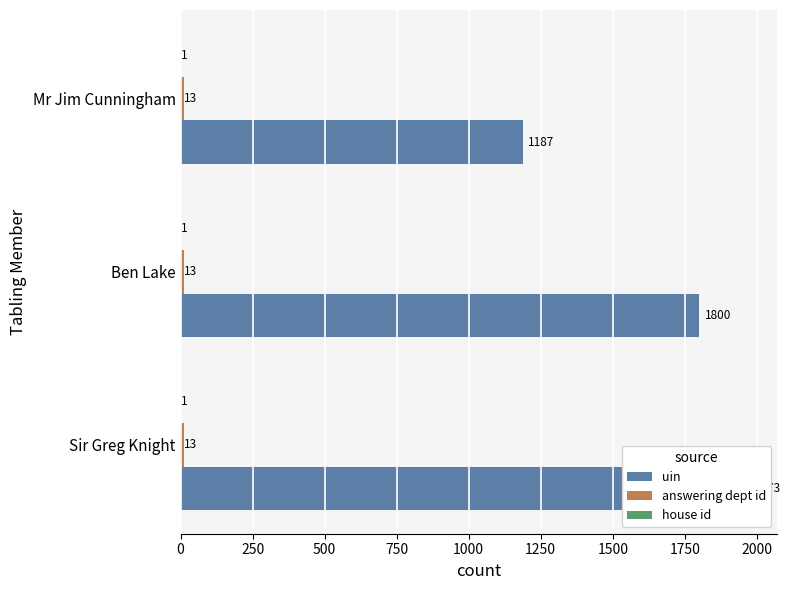

What is the difference between the highest and lowest values at 250?

1799.8